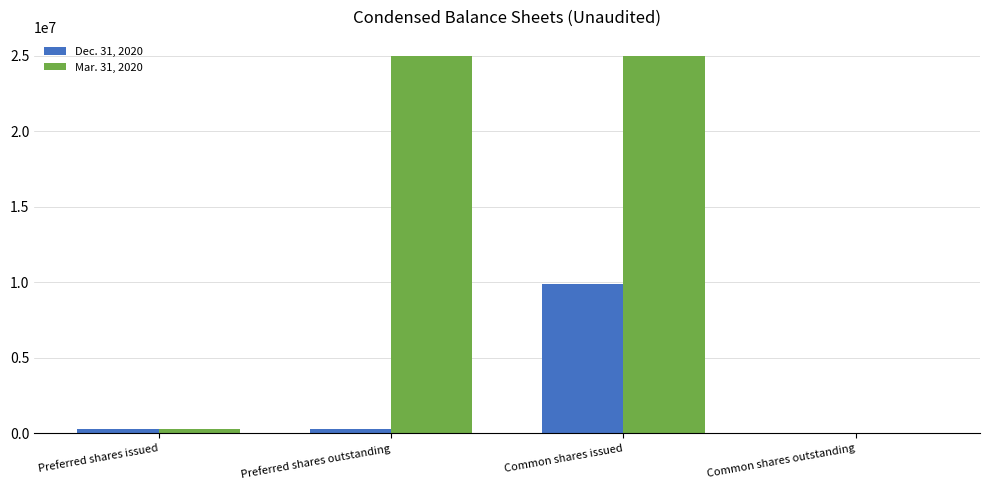

Which series has the largest total across all categories?

Mar. 31, 2020